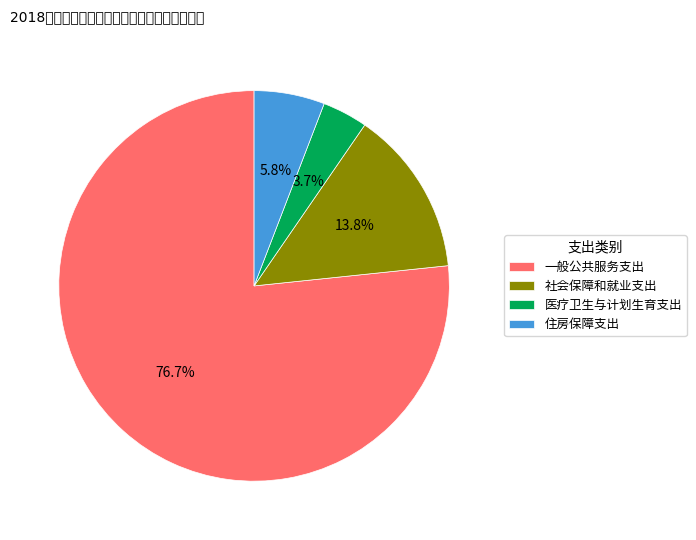

What is the largest slice in the pie chart?

一般公共服务支出